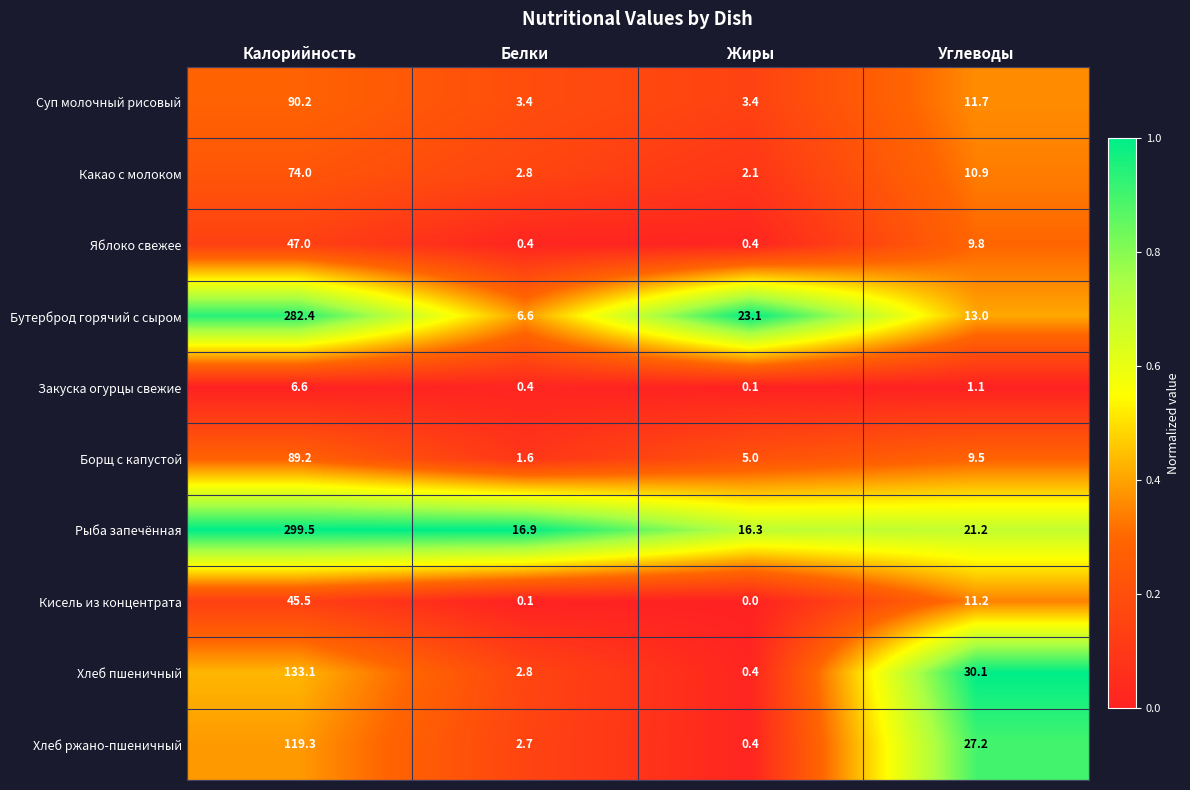

The value of Бутерброд горячий с сыром at Белки is 6.6. True or false?

True